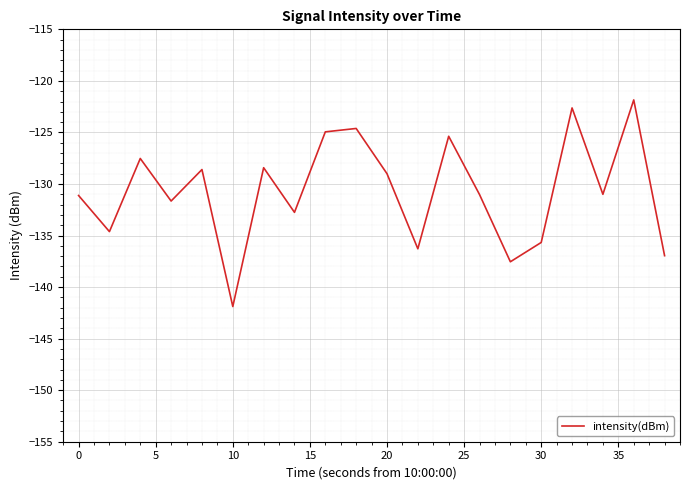

What is the difference between the maximum and minimum values?

20.0